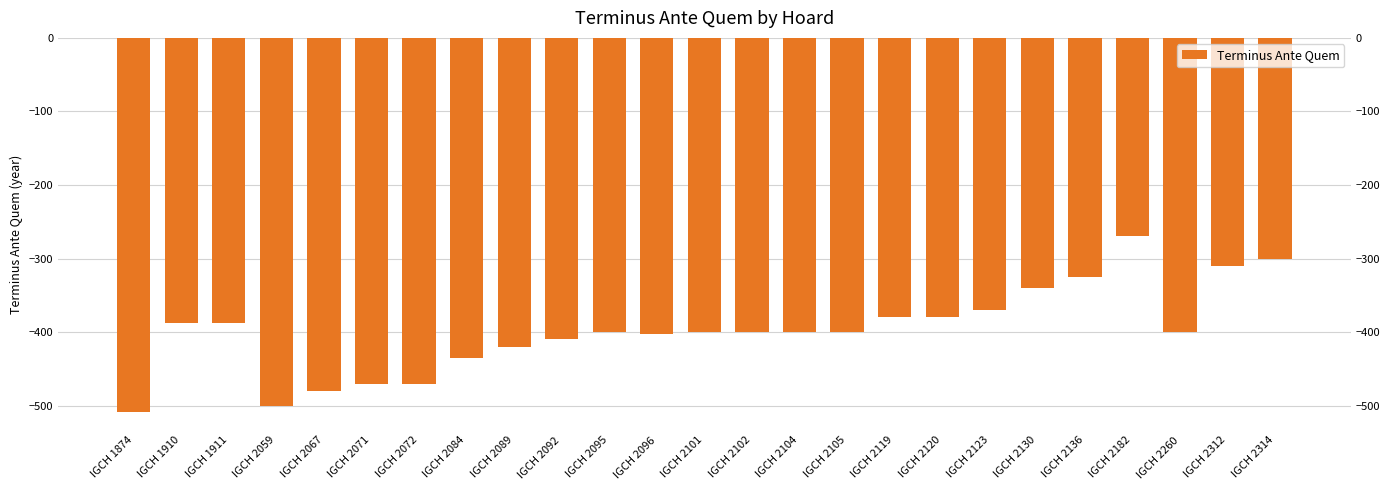

What is the change in value from IGCH 2071 to IGCH 2314?

+170